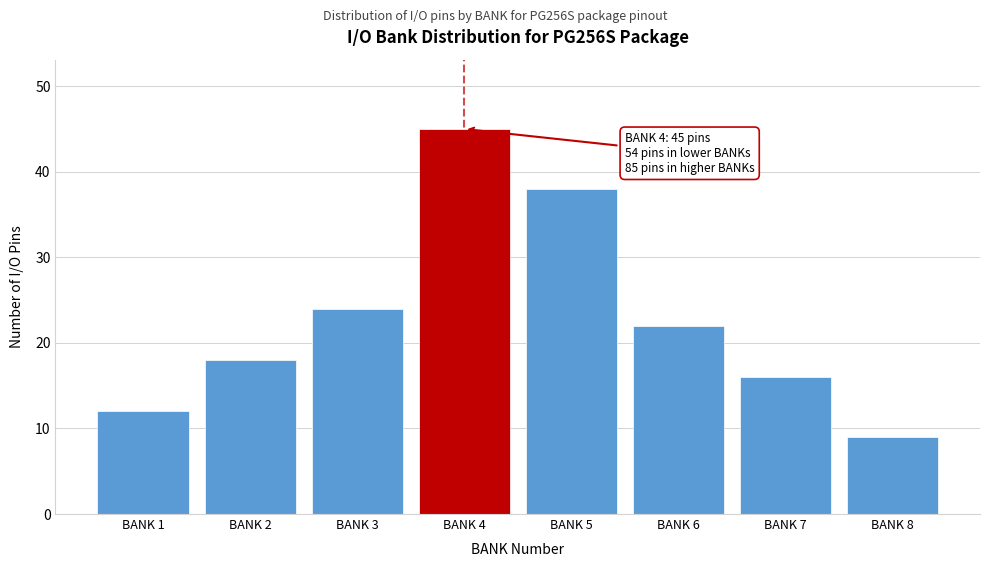

Reading right to left, what are all the values shown in this chart?

BANK 8=9	BANK 7=16	BANK 6=22	BANK 5=38	BANK 4=45	BANK 3=24	BANK 2=18	BANK 1=12